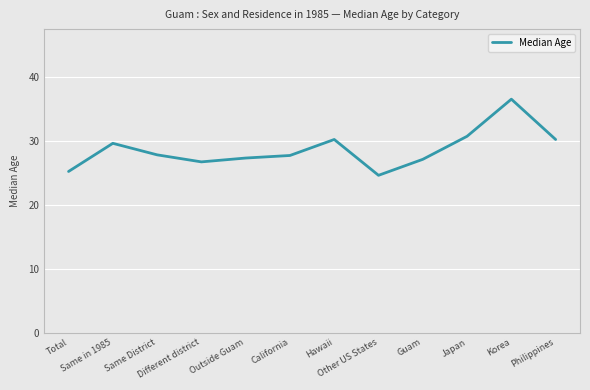

What is the approximate value at Other US States?

24.6